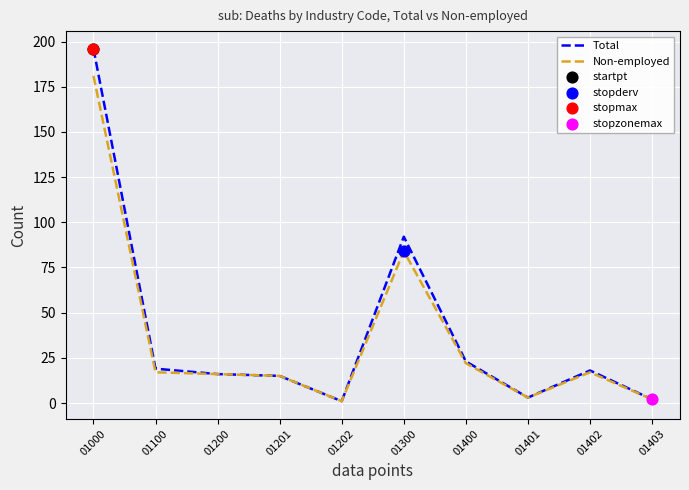

Between 01100 and 01401, which series saw the biggest shift?

Total